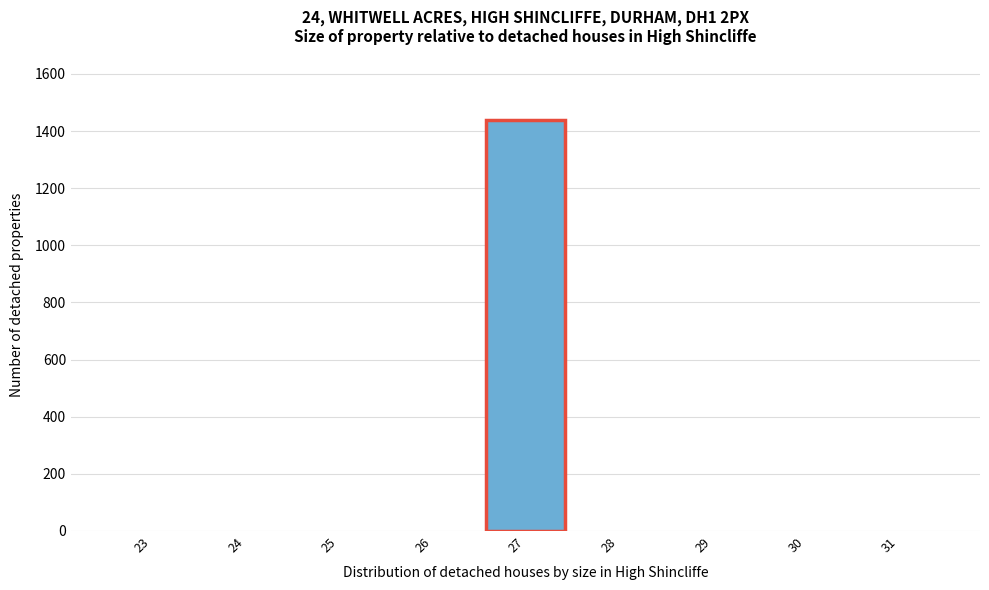

What is the height of the bar covering 26.5 to 27.5 on the x-axis? The values are not printed on the chart, so give them approximately, as read against the axis.

1440